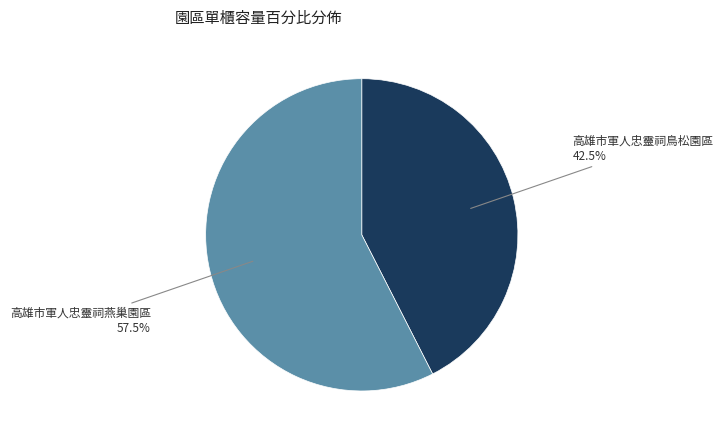

Which has a higher value, 高雄市軍人忠靈祠鳥松園區 or 高雄市軍人忠靈祠燕巢園區?

高雄市軍人忠靈祠燕巢園區